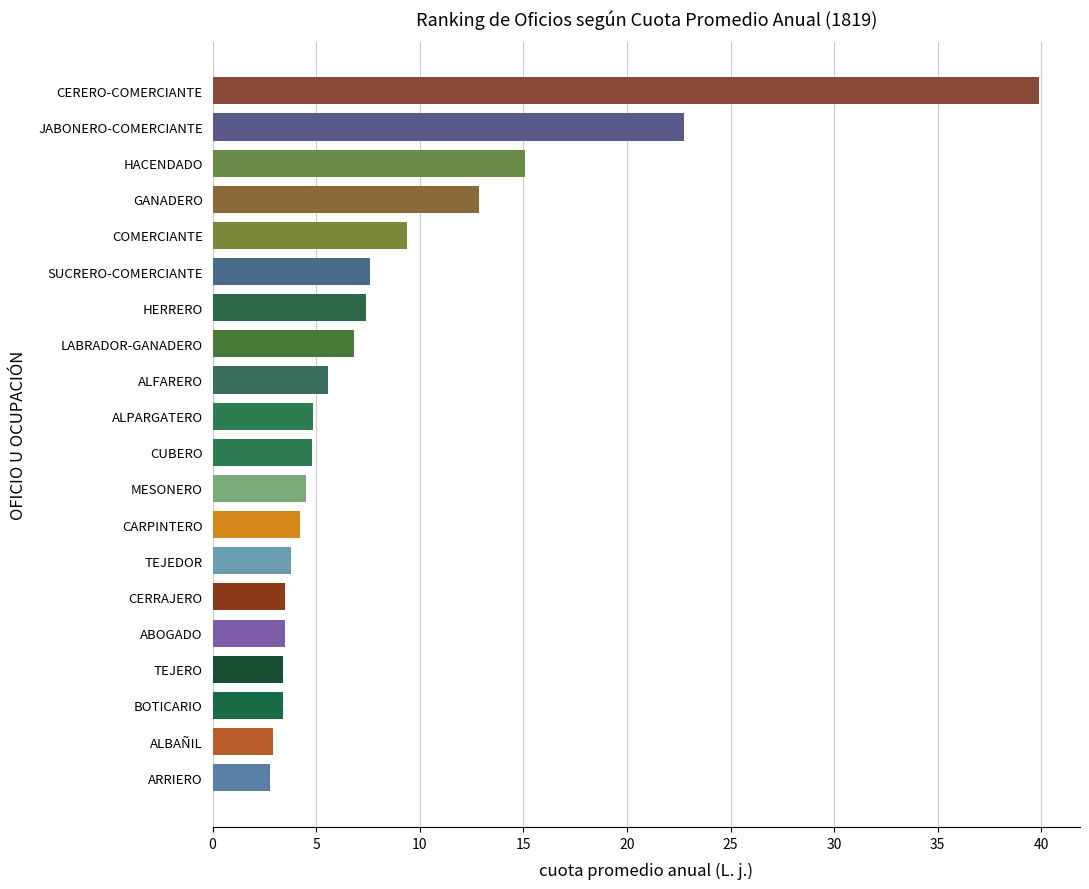

The chart shows a value of 7.4 at HERRERO. True or false?

True